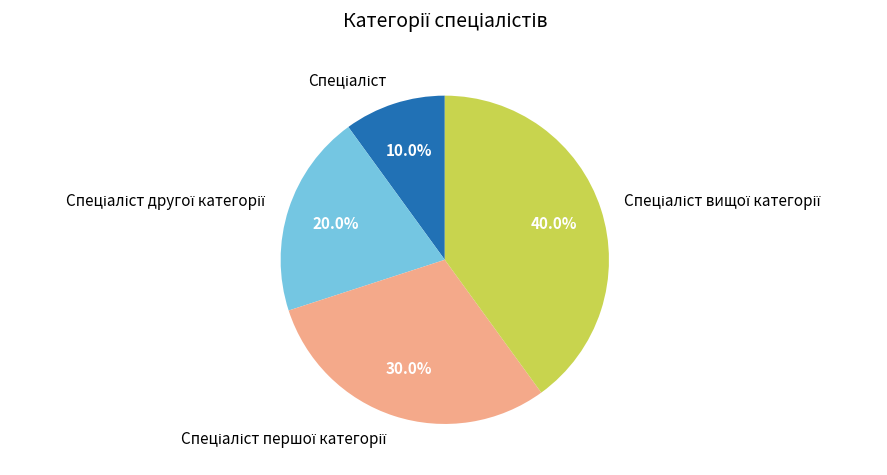

Is there a majority slice in this chart?

No